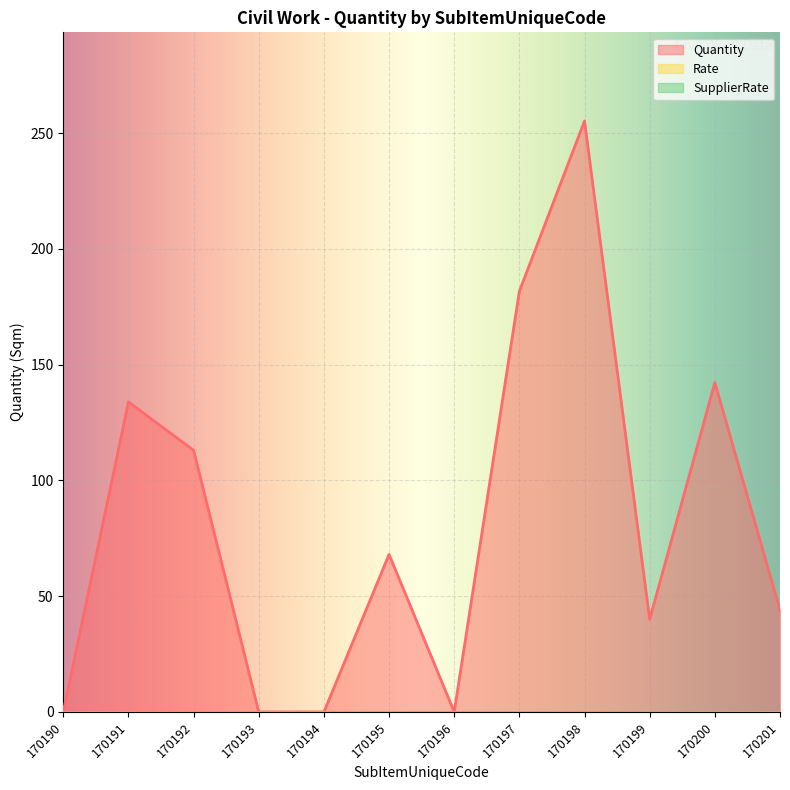

Reading left to right, list all the values displayed in this chart.

Quantity: 0.0	133.9	113.0	0.0	0.0	68.0	0.0	181.7	255.2	40.0	142.2	44.0
Rate: 0.0	0.0	0.0	0.0	0.0	0.0	0.0	0.0	0.0	0.0	0.0	0.0
SupplierRate: 0.0	0.0	0.0	0.0	0.0	0.0	0.0	0.0	0.0	0.0	0.0	0.0